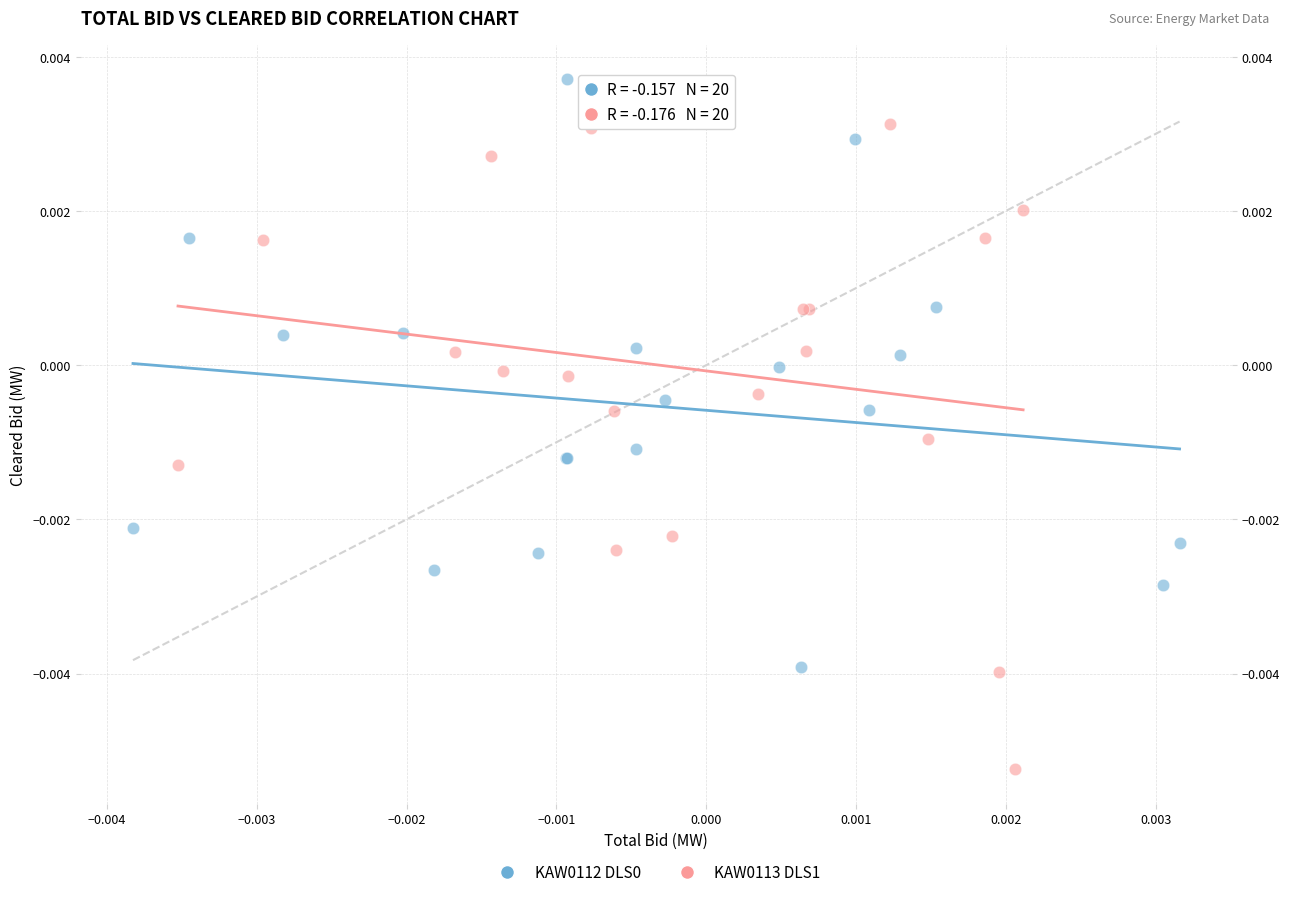

Which series reaches the minimum Y coordinate?

KAW0113 DLS1